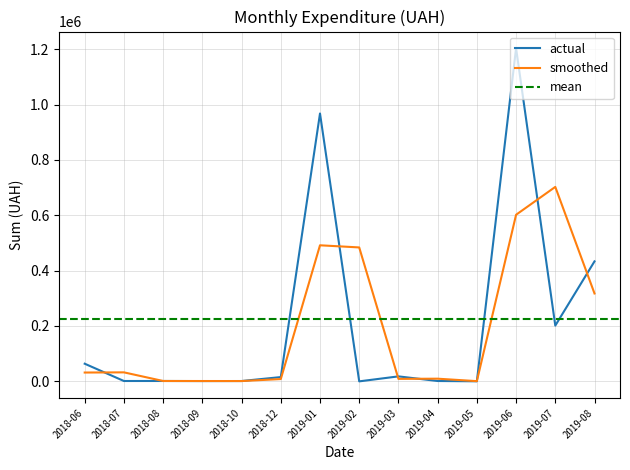

At which label does smoothed reach its peak?

2019-07